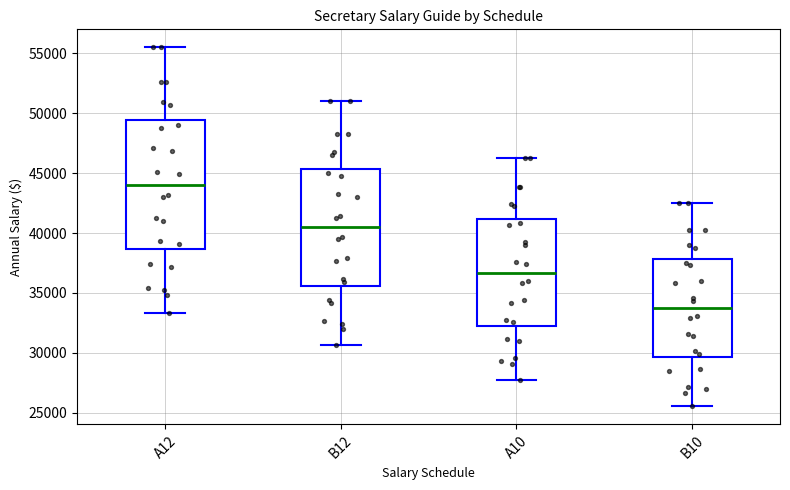

Comparing the boxes themselves (not the whiskers), which one is the tallest?

A12